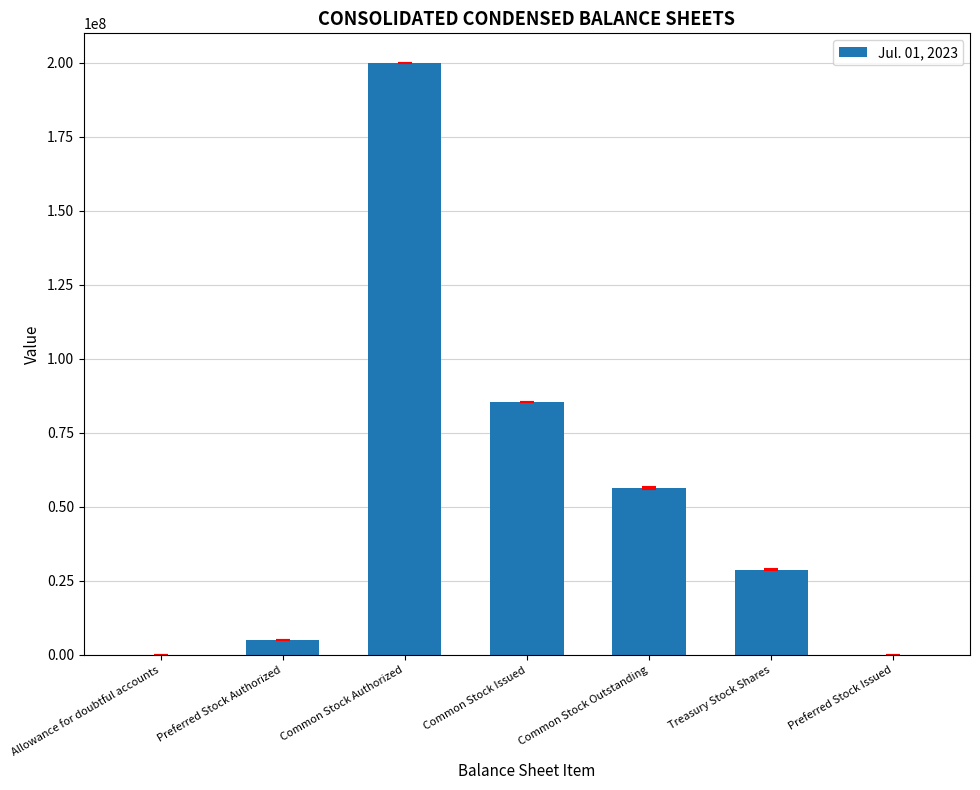

Count the number of data series in this chart.

1